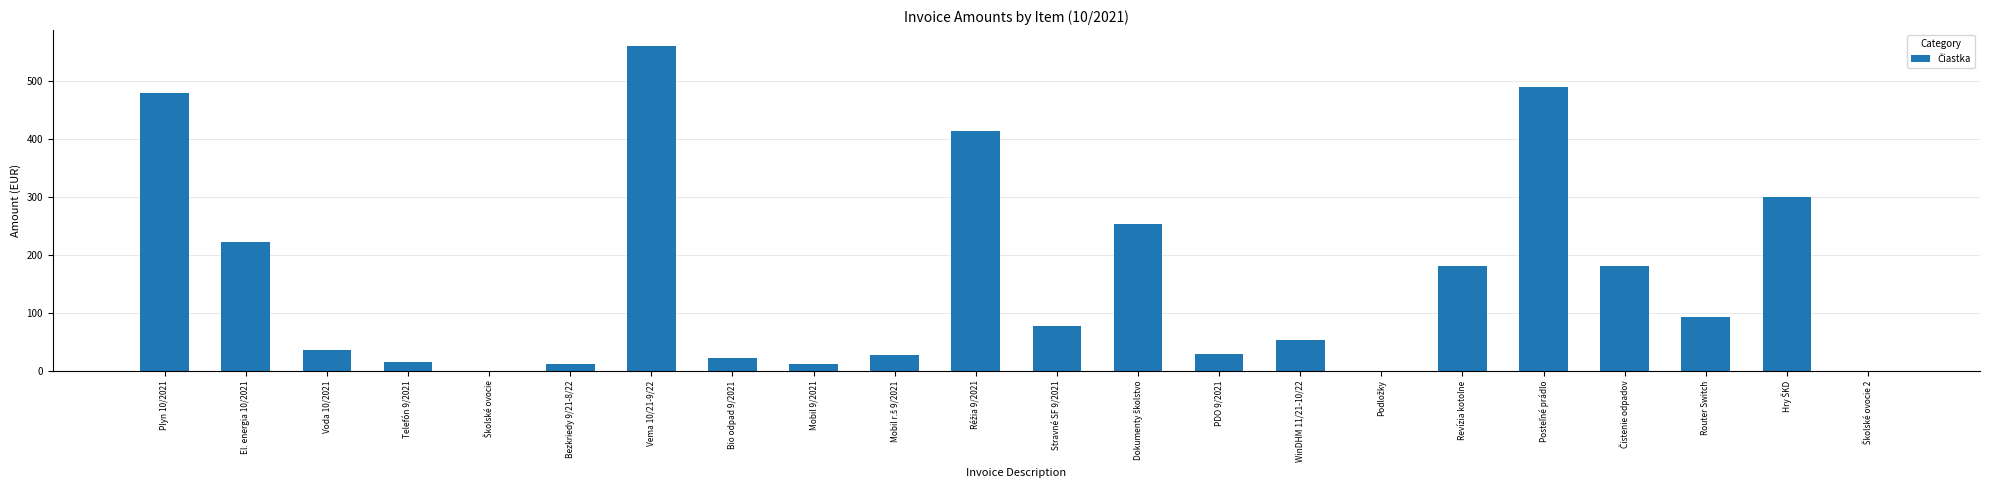

Count the number of data series in this chart.

1